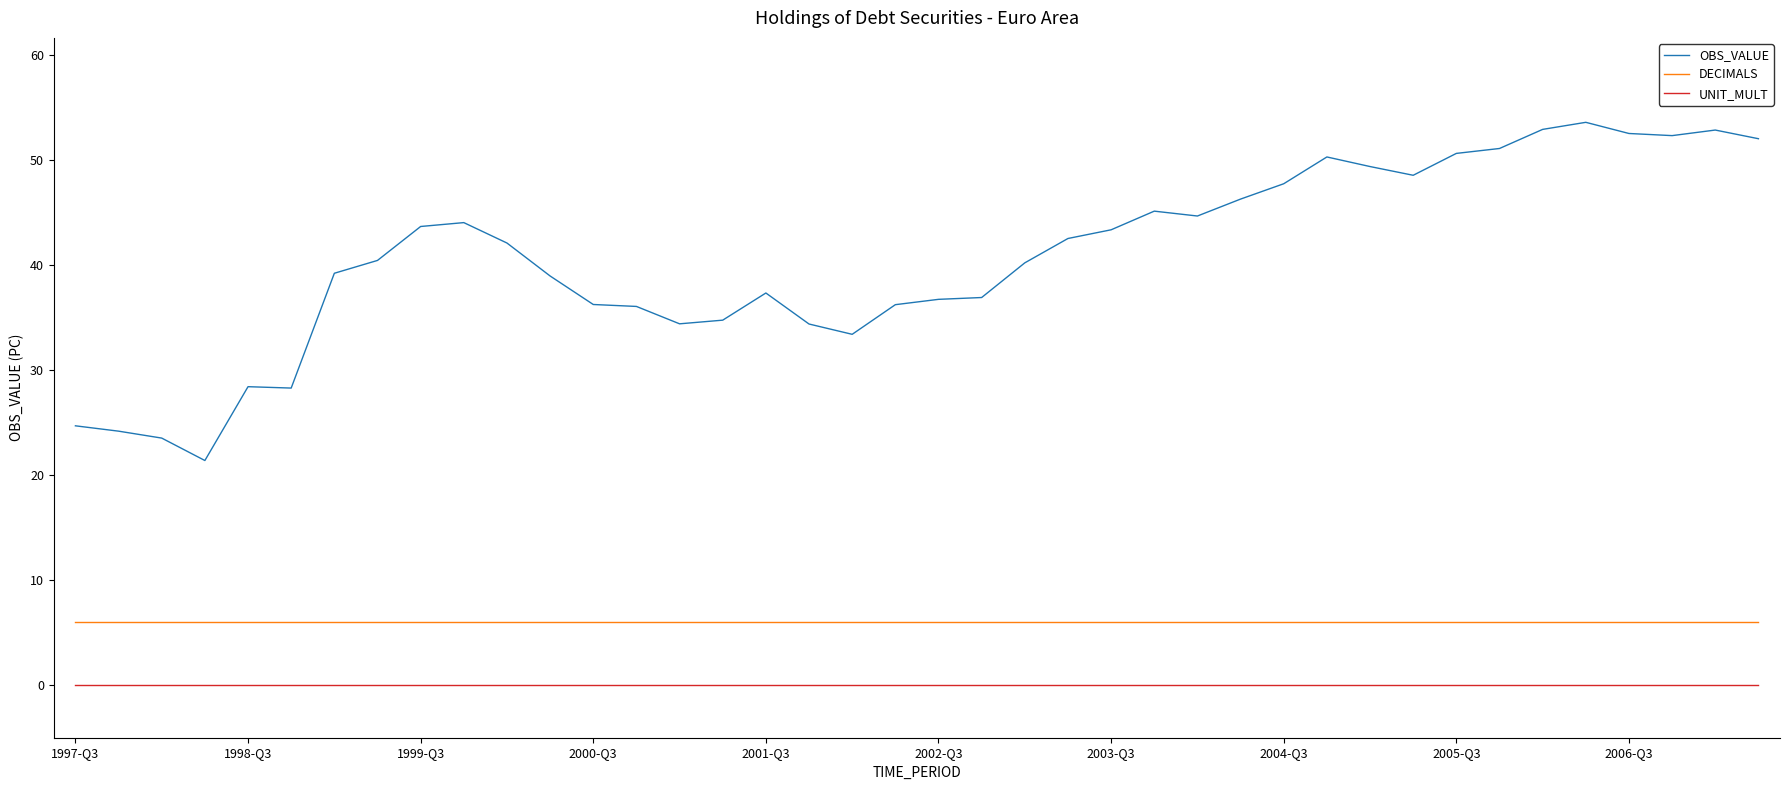

Which series has the largest range (max minus min)?

OBS_VALUE